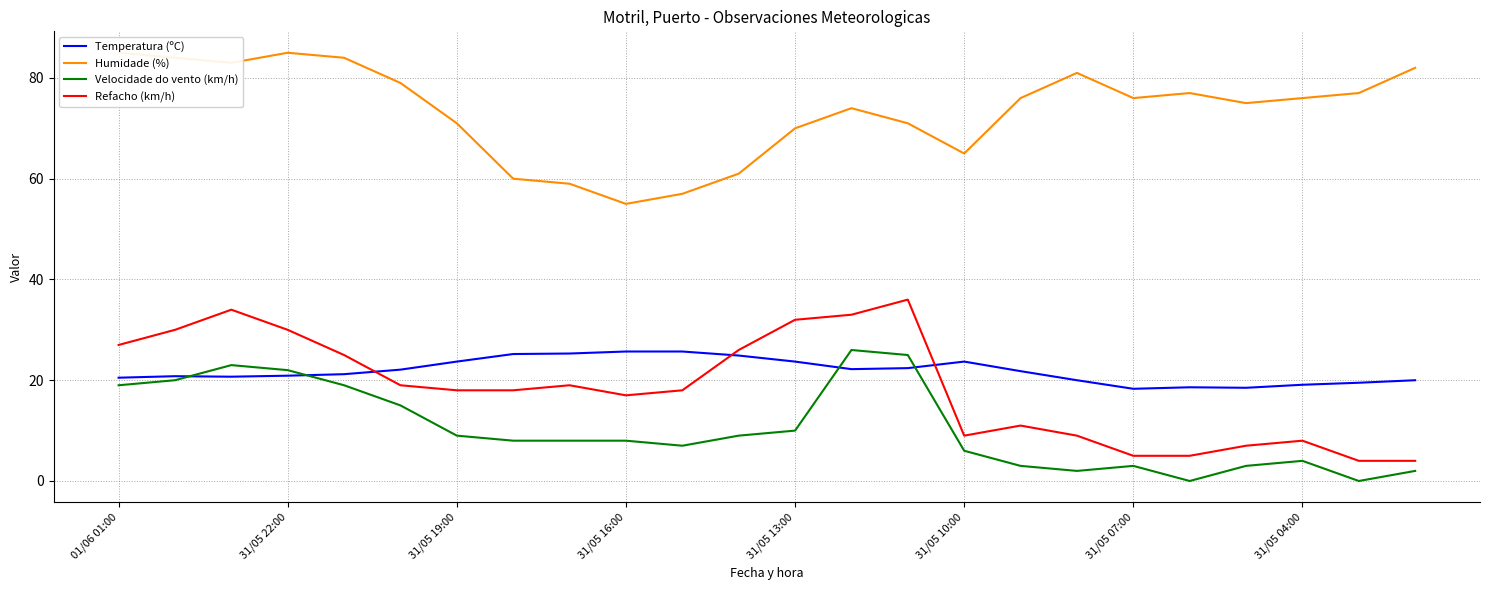

True or false: Temperatura (ºC) has a value of 38.7 at 11.

False